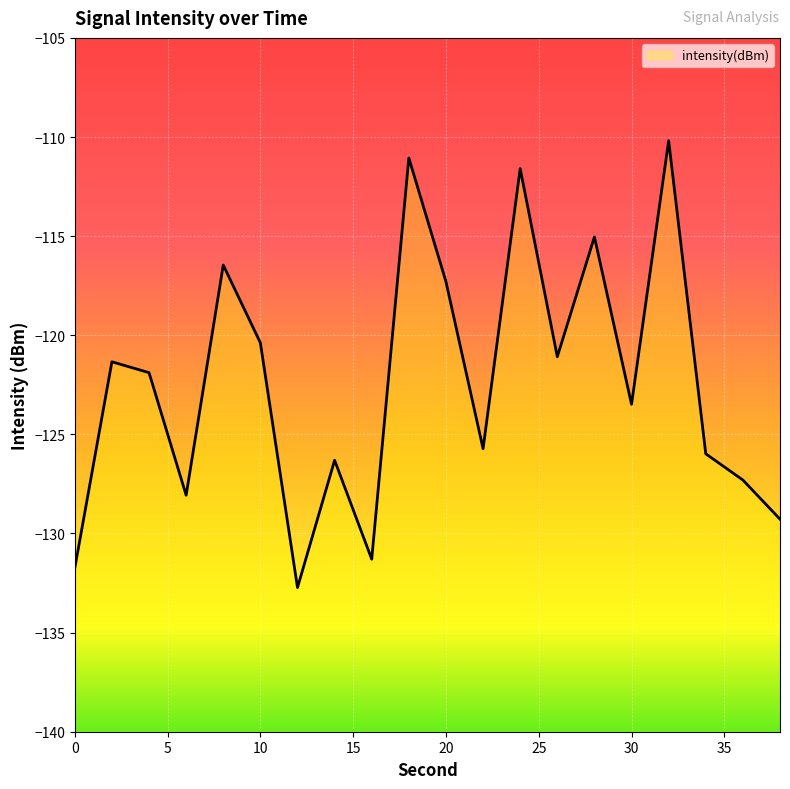

How many series are shown in this chart?

1